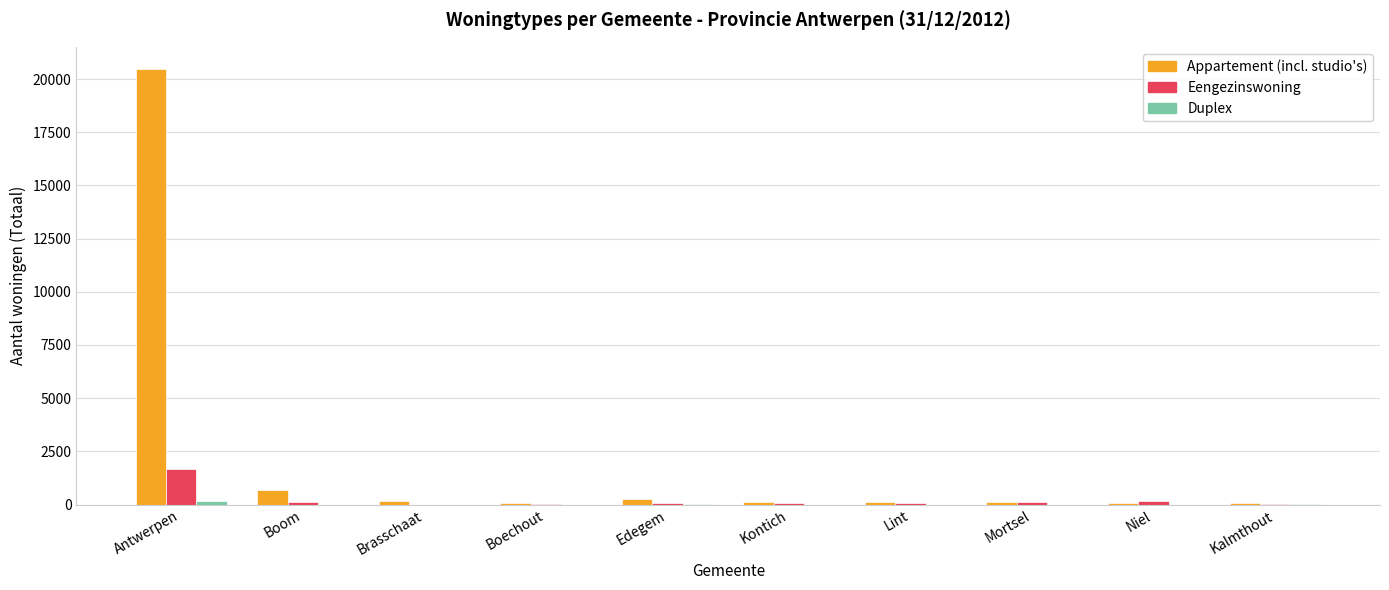

How many data points does each series have?

10